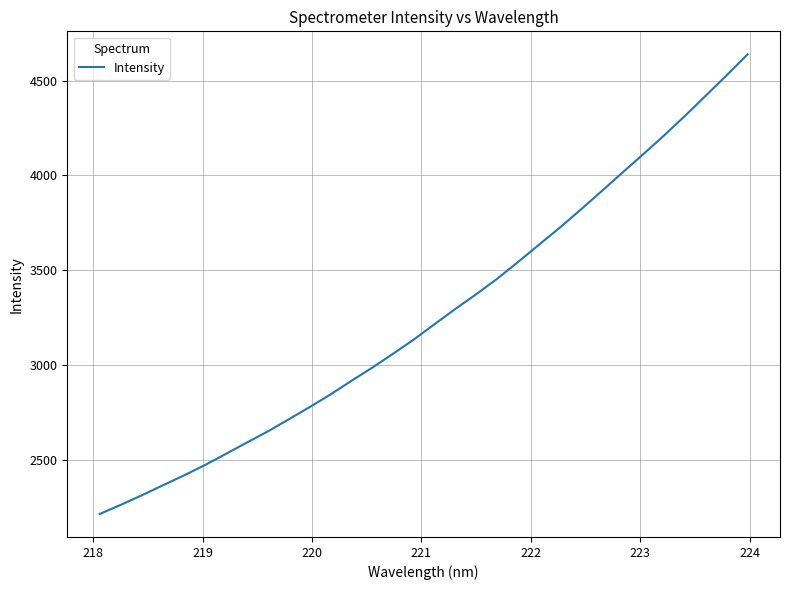

What is the difference between the maximum and minimum values?

2421.4